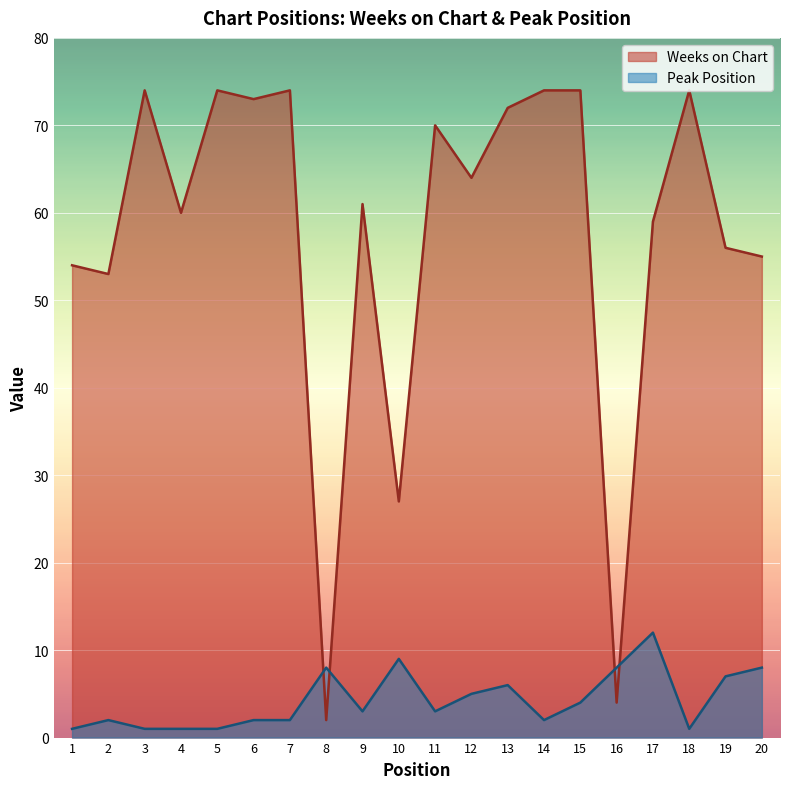

How many lines are shown in the chart?

2